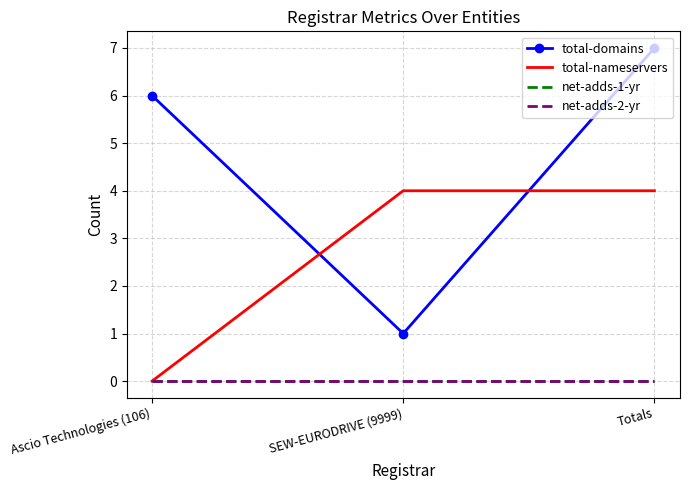

Between Ascio Technologies (106) and Totals, which series saw the biggest shift?

total-nameservers